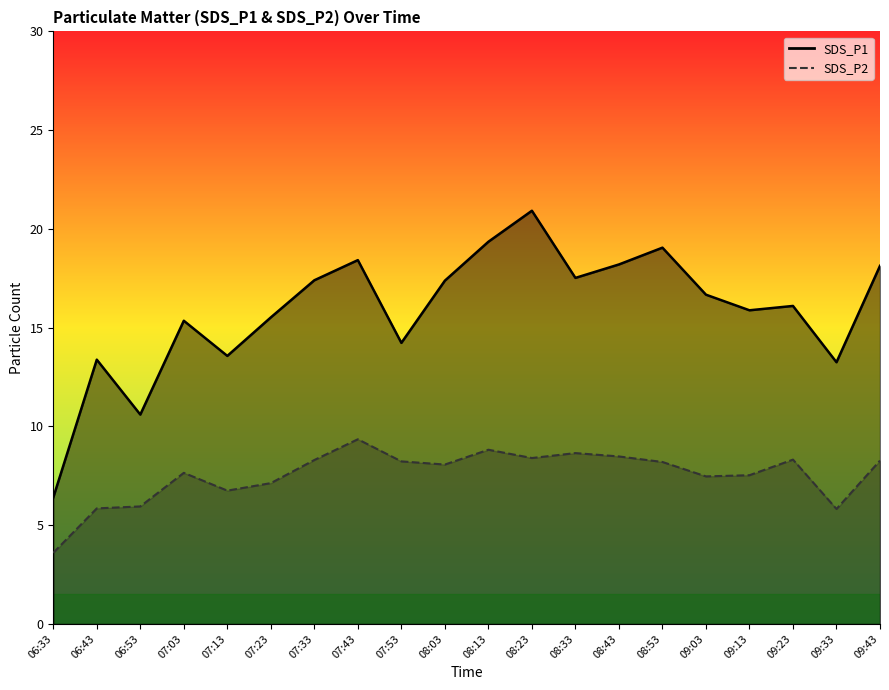

List the labels in order of SDS_P1 value, largest first.

08:23, 08:13, 08:53, 07:43, 08:43, 09:43, 08:33, 07:33, 08:03, 09:03, 09:23, 09:13, 07:23, 07:03, 07:53, 07:13, 06:43, 09:33, 06:53, 06:33